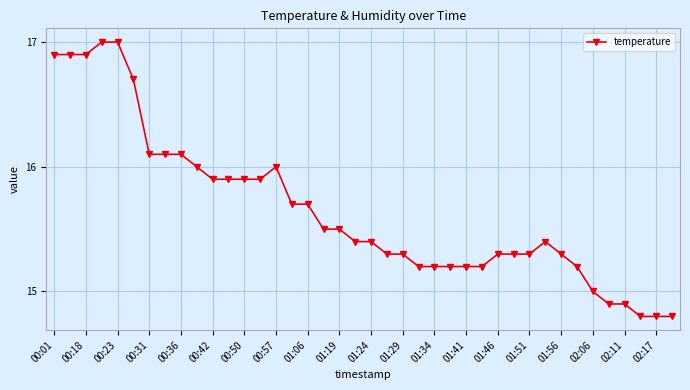

Reading right to left, list all the values displayed in this chart.

14.8	14.8	14.8	14.9	14.9	15.0	15.2	15.3	15.4	15.3	15.3	15.3	15.2	15.2	15.2	15.2	15.2	15.3	15.3	15.4	15.4	15.5	15.5	15.7	15.7	16.0	15.9	15.9	15.9	15.9	16.0	16.1	16.1	16.1	16.7	17.0	17.0	16.9	16.9	16.9